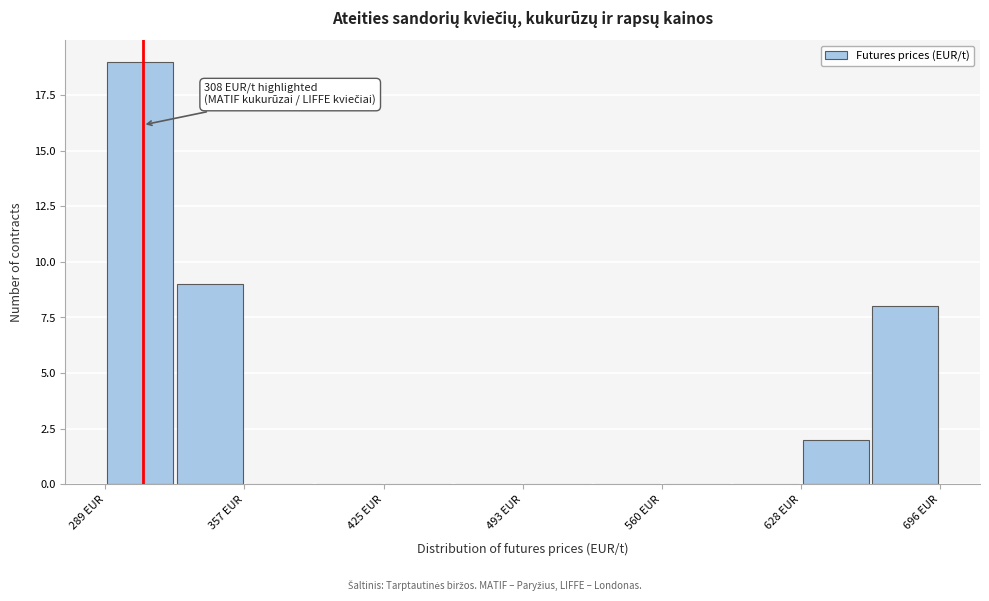

Around what value on the x-axis is the tallest bar? Give the approximate position of its centre, as read against the axis.

310